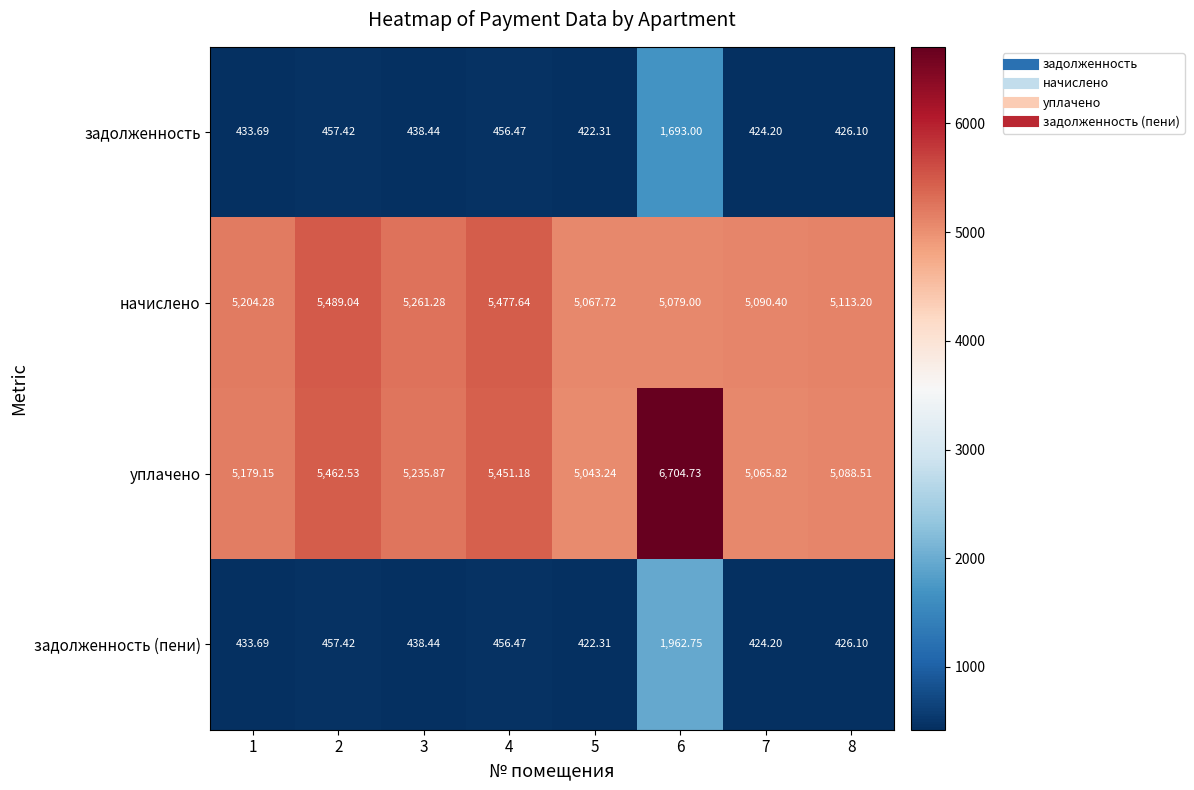

List the series in order of their peak value, highest first.

уплачено, начислено, задолженность (пени), задолженность